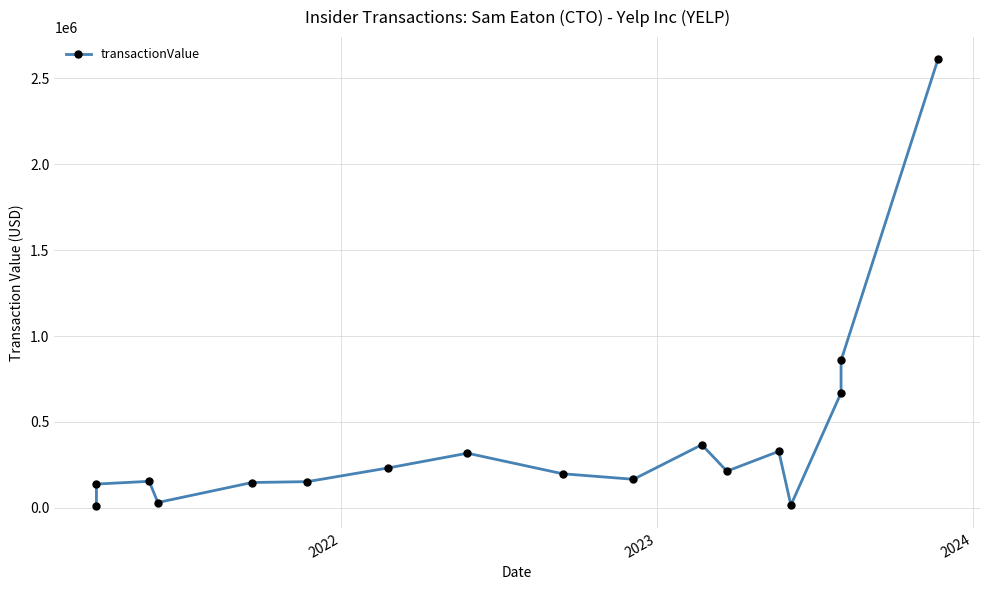

Does the chart have visible grid lines?

Yes